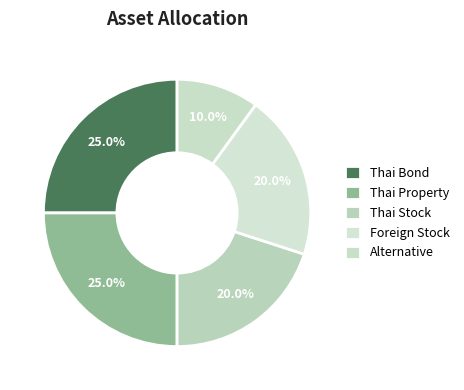

How many slices are in this pie chart?

5